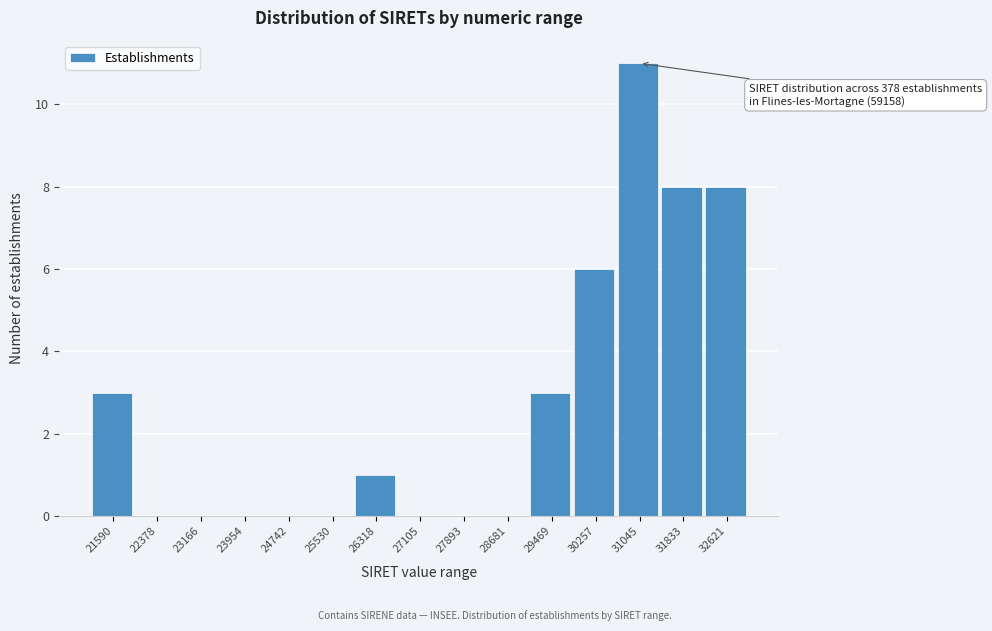

Reading left to right, list all the values displayed in this chart.

21590=3	22378=0	23166=0	23954=0	24742=0	25530=0	26318=1	27105=0	27893=0	28681=0	29469=3	30257=6	31045=11	31833=8	32621=8